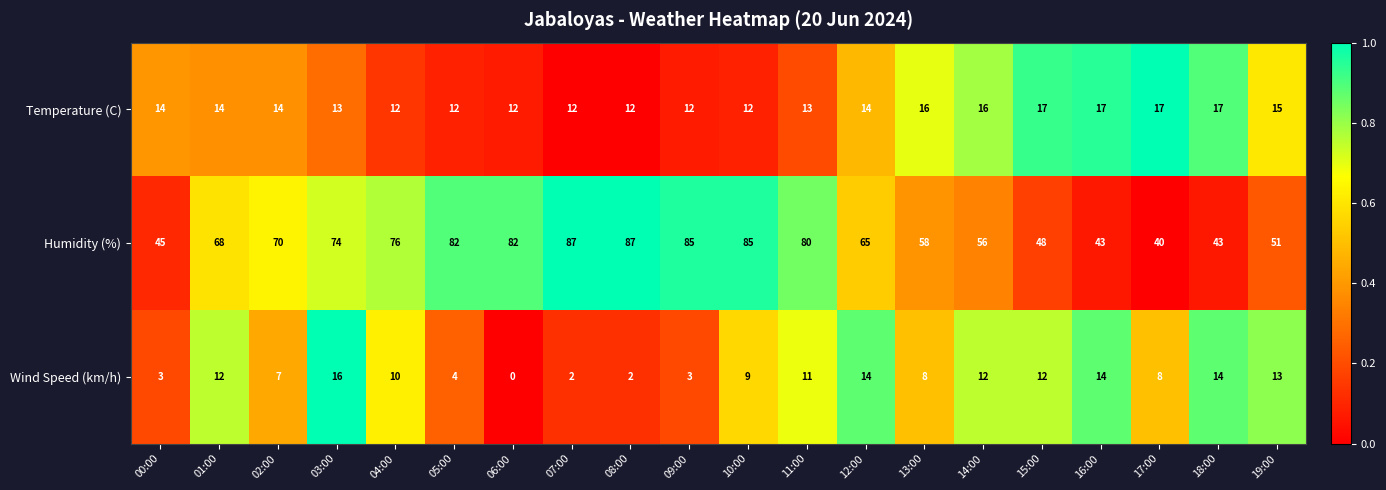

What is the spread (max minus min) of values at 04:00?

66